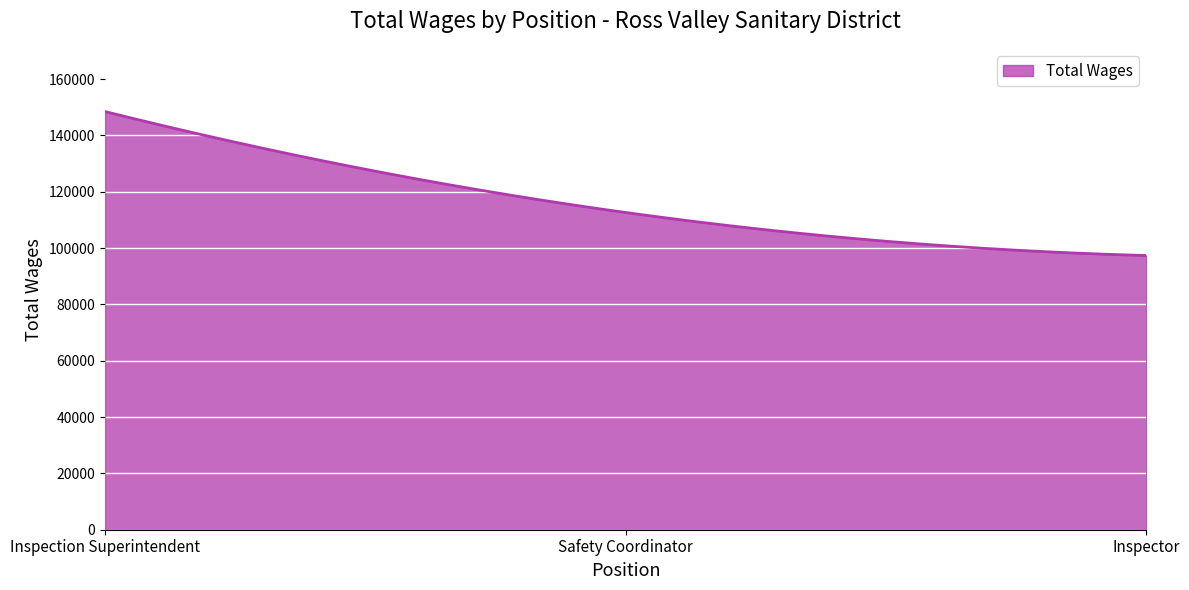

How many lines are shown in the chart?

1